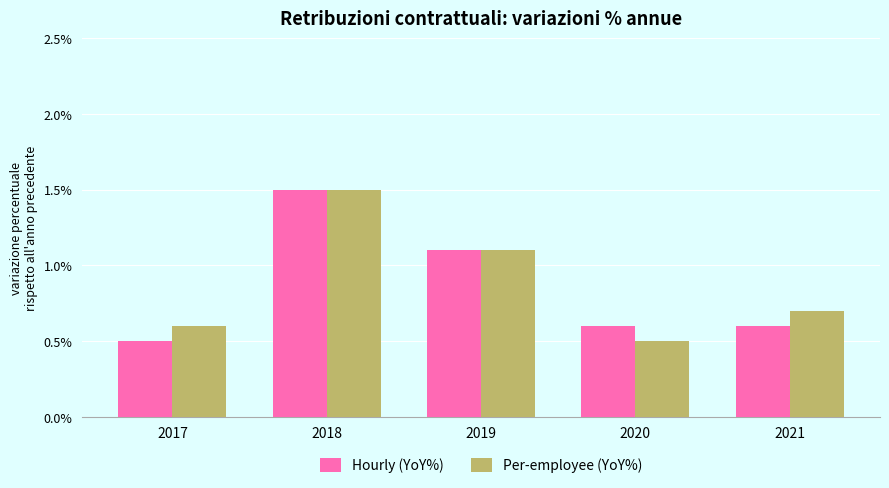

What is the sum of all Per-employee (YoY%) values?

4.4